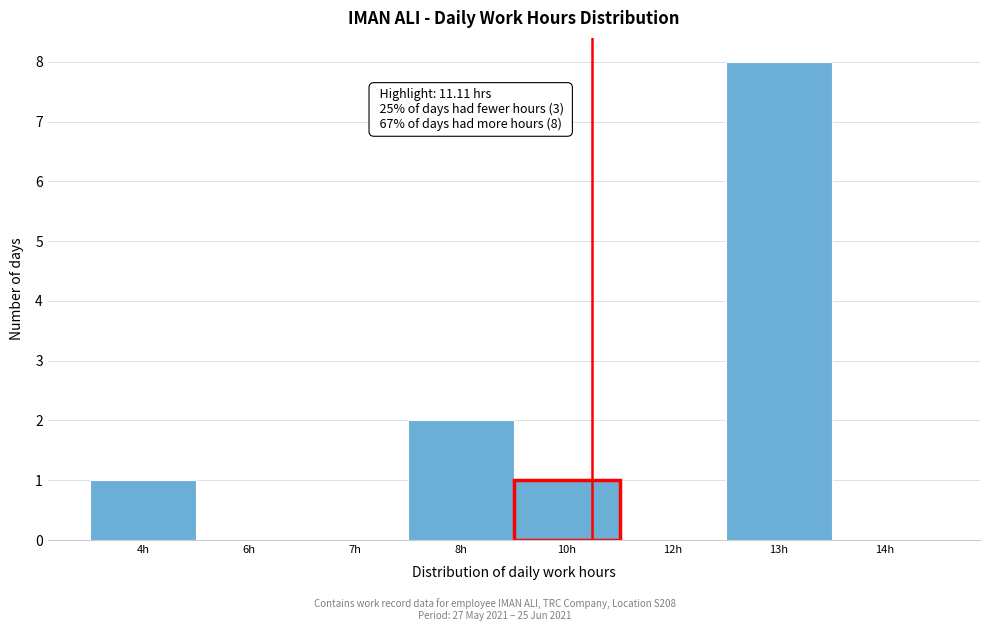

Reading right to left, list all the values displayed in this chart.

14h=0	13h=8	12h=0	10h=1	8h=2	7h=0	6h=0	4h=1